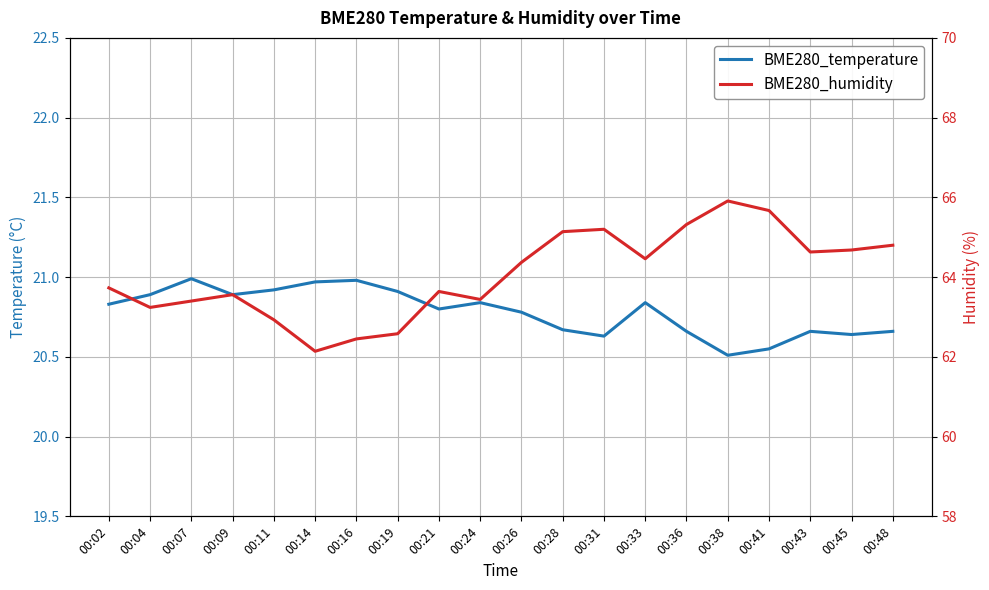

Is the value of BME280_temperature at 00:38 greater than the value of BME280_humidity at 00:19?

No